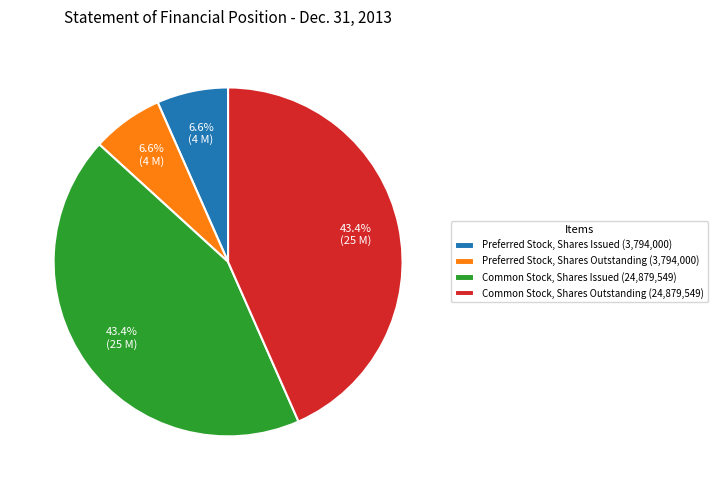

Is there any slice that represents more than half of the pie?

No